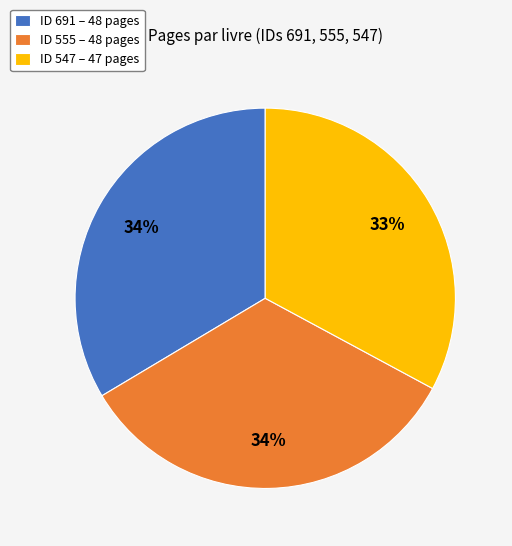

Is there any slice that represents more than half of the pie?

No